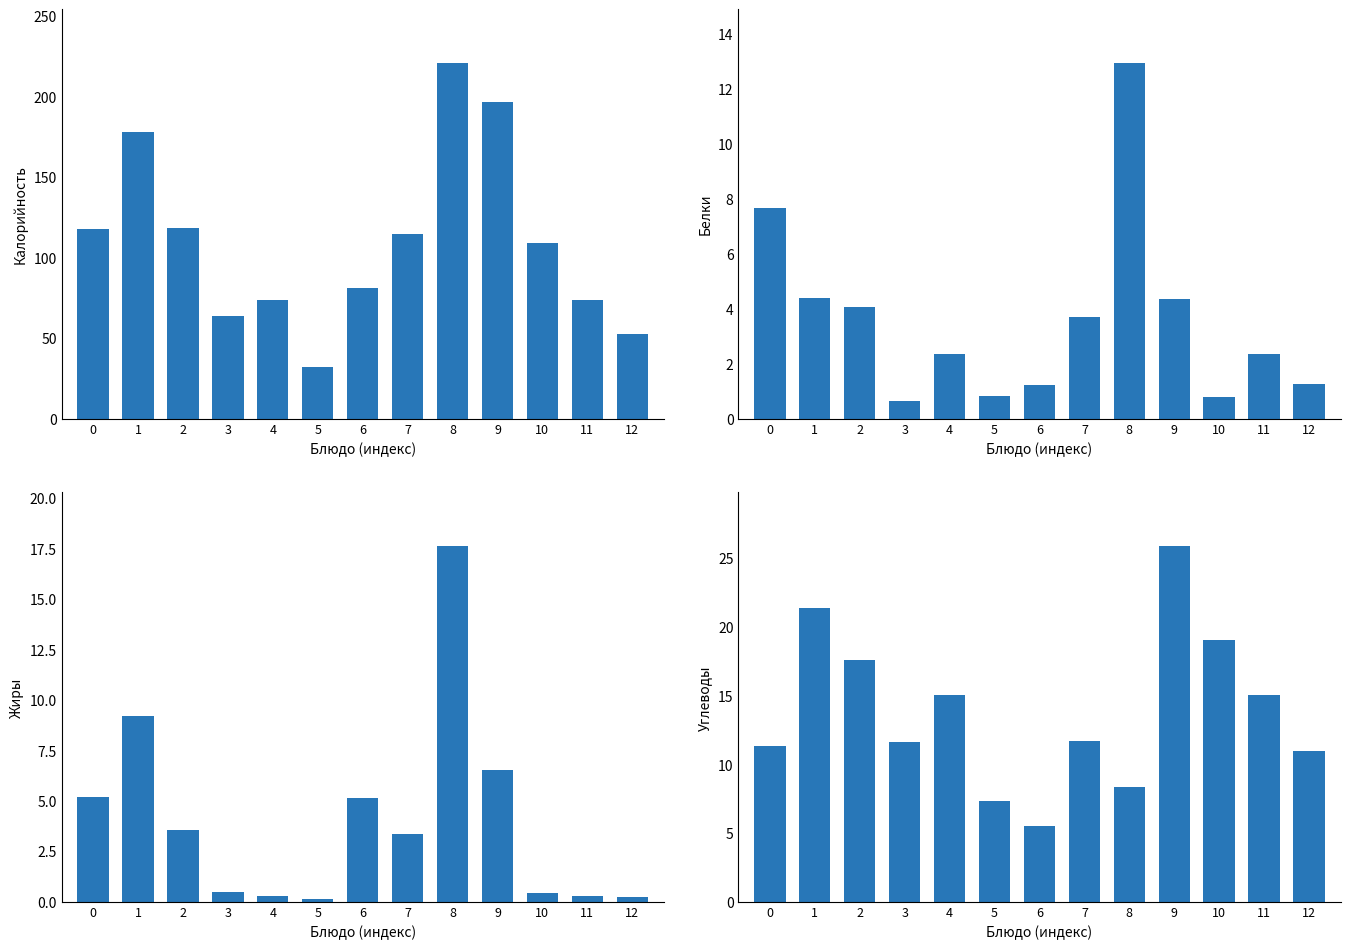

Reading left to right, what are all the values shown in this chart?

Калорийность: 118.0	178.0	118.8	64.0	74.0	32.0	81.0	115.0	221.0	197.0	109.0	74.0	53.0
Белки: 7.7	4.4	4.1	0.6	2.4	0.8	1.2	3.7	13.0	4.4	0.8	2.4	1.3
Жиры: 5.2	9.2	3.5	0.5	0.3	0.2	5.2	3.4	17.6	6.5	0.5	0.3	0.2
Углеводы: 11.3	21.4	17.6	11.6	15.1	7.3	5.5	11.7	8.3	25.9	19.1	15.1	11.0